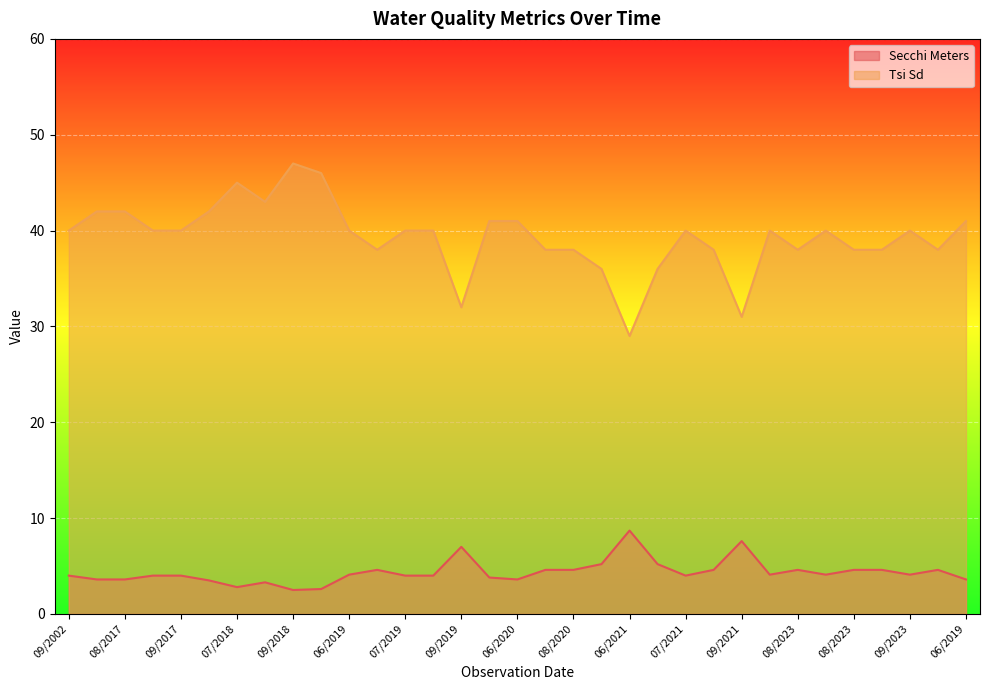

Where does the Secchi Meters series first go above 4?

06/2019